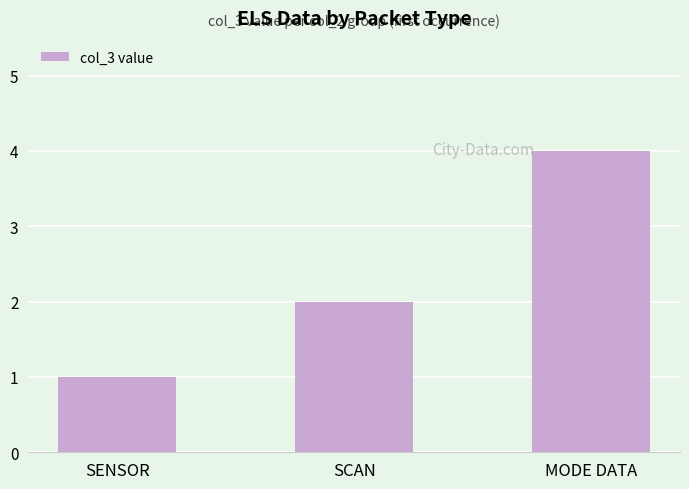

List the labels in order of value, largest first.

MODE DATA, SCAN, SENSOR